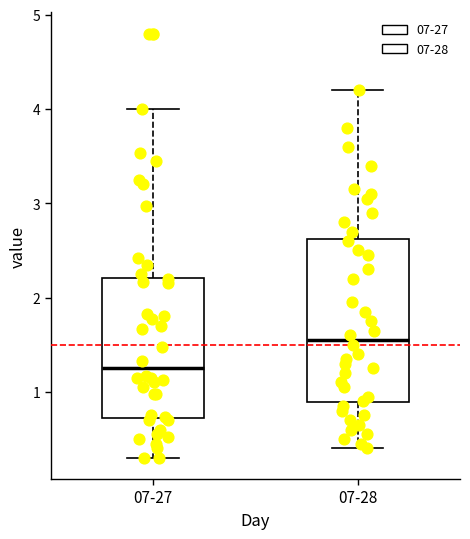

Which box has the highest median line?

07-28